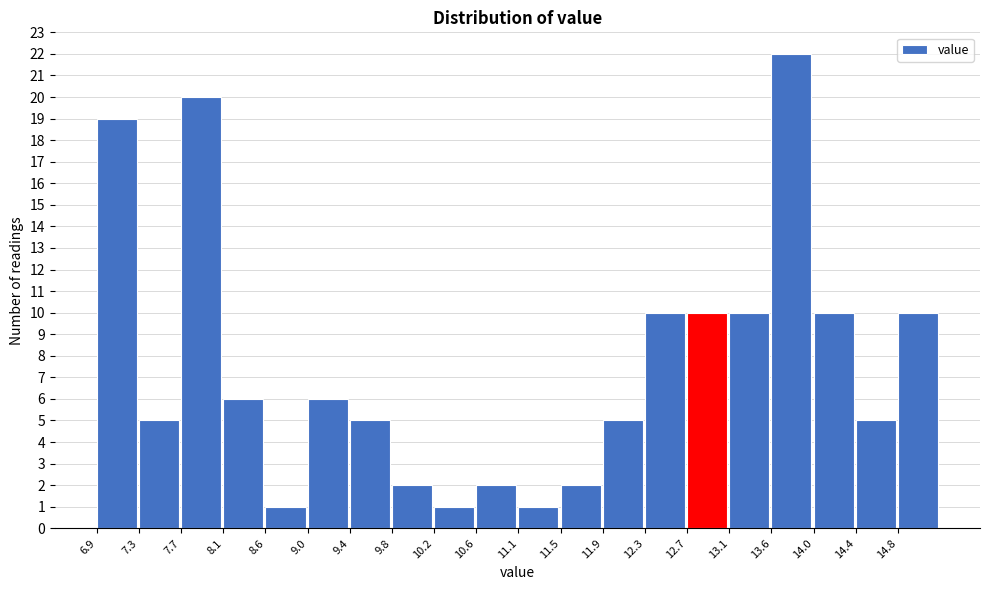

Reading left to right, transcribe this chart: for each bar, give the range it covers on the x-axis and its height. Neither the bar edges nor the heights are printed on the chart, so give them approximately, as read against the axes.

6.90 to 7.30: 19
7.30 to 7.75: 5
7.75 to 8.15: 20
8.15 to 8.55: 6
8.55 to 9.00: 1
9.00 to 9.40: 6
9.40 to 9.80: 5
9.80 to 10.25: 2
10.25 to 10.65: 1
10.65 to 11.05: 2
11.05 to 11.50: 1
11.50 to 11.90: 2
11.90 to 12.30: 5
12.30 to 12.75: 10
12.75 to 13.15: 10
13.15 to 13.55: 10
13.55 to 14.00: 22
14.00 to 14.40: 10
14.40 to 14.80: 5
14.80 to 15.25: 10